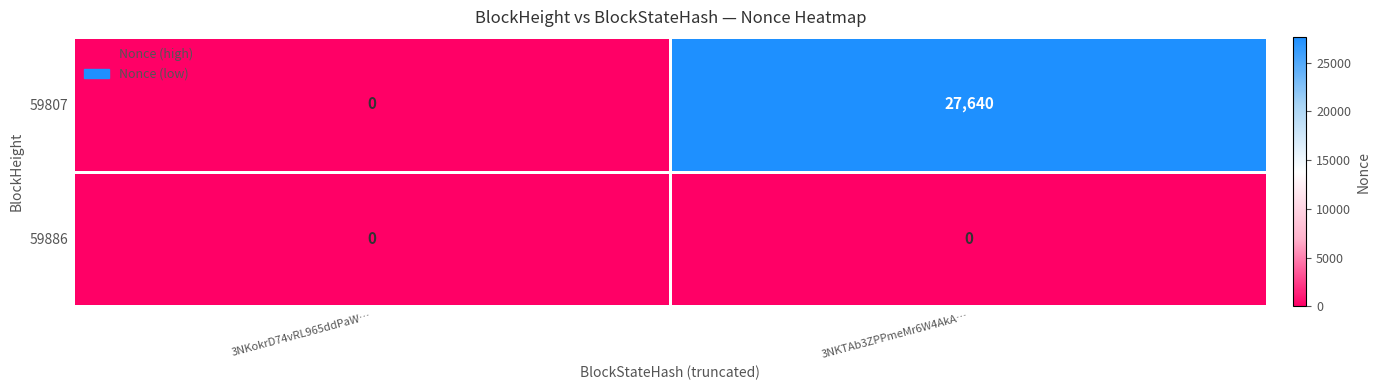

Reading left to right, what are all the values shown in this chart?

59807: 0	27640
59886: 0	0